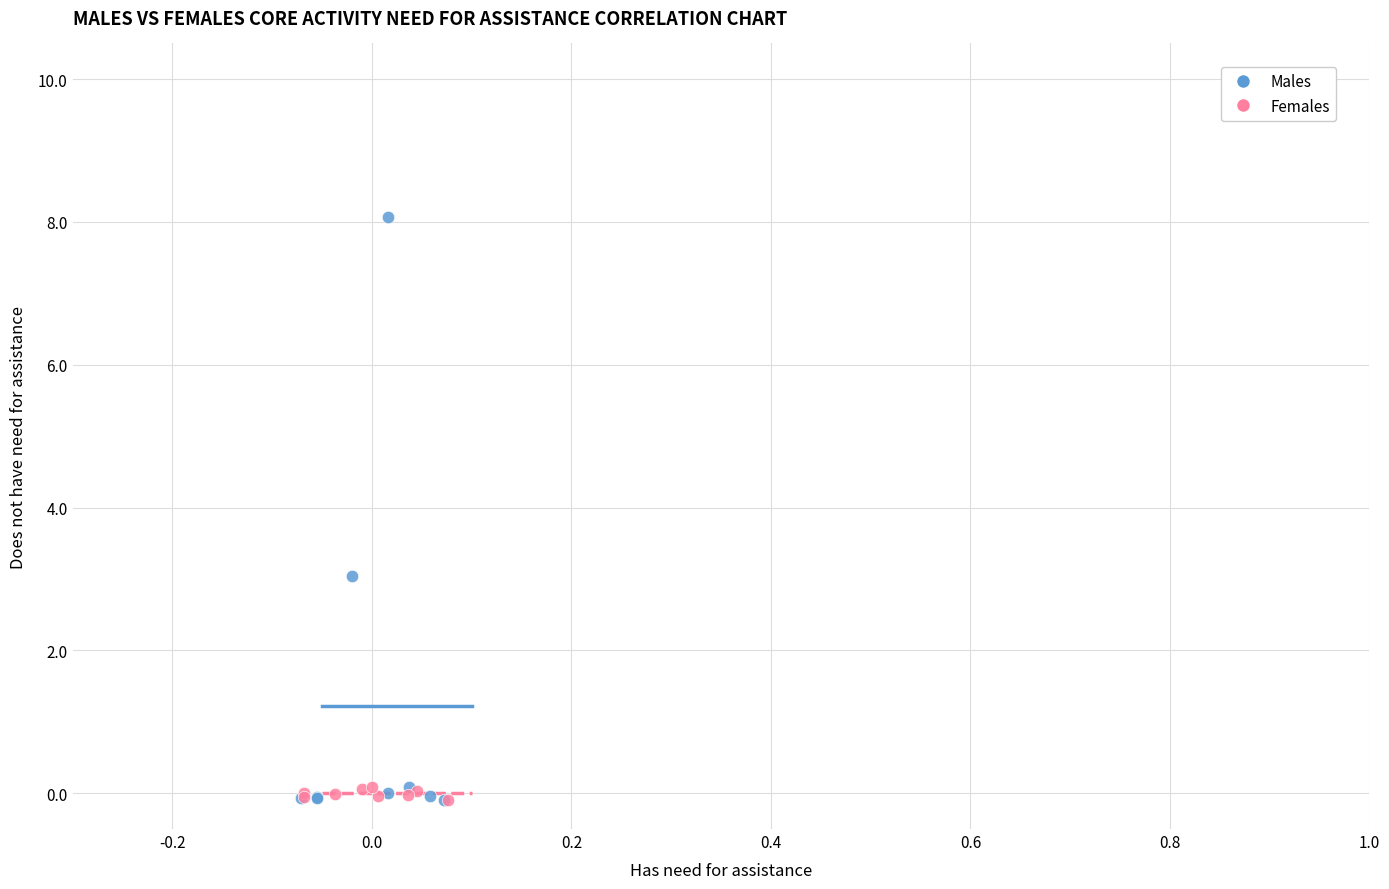

Which series contains the highest Y value?

Males